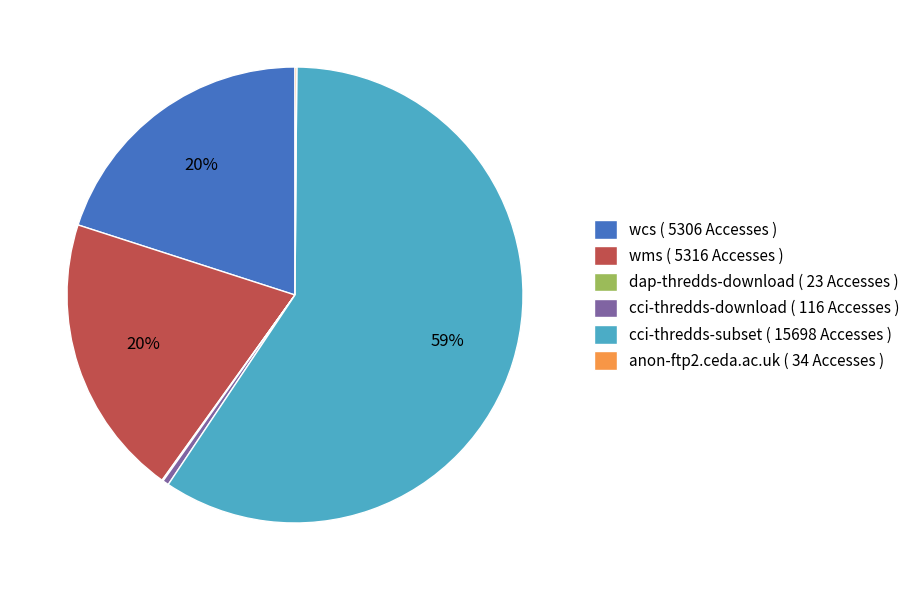

Which slice is the largest?

cci-thredds-subset